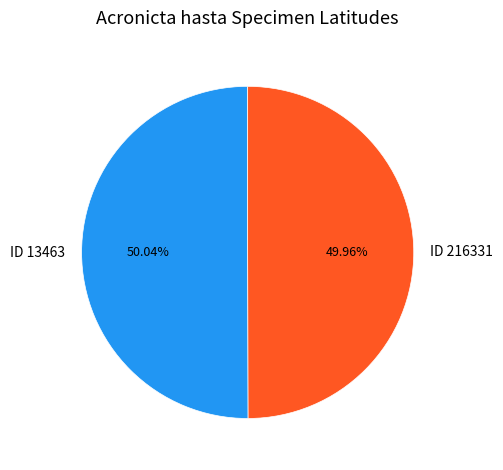

The ID 216331 slice represents 38% of the pie. True or false?

False